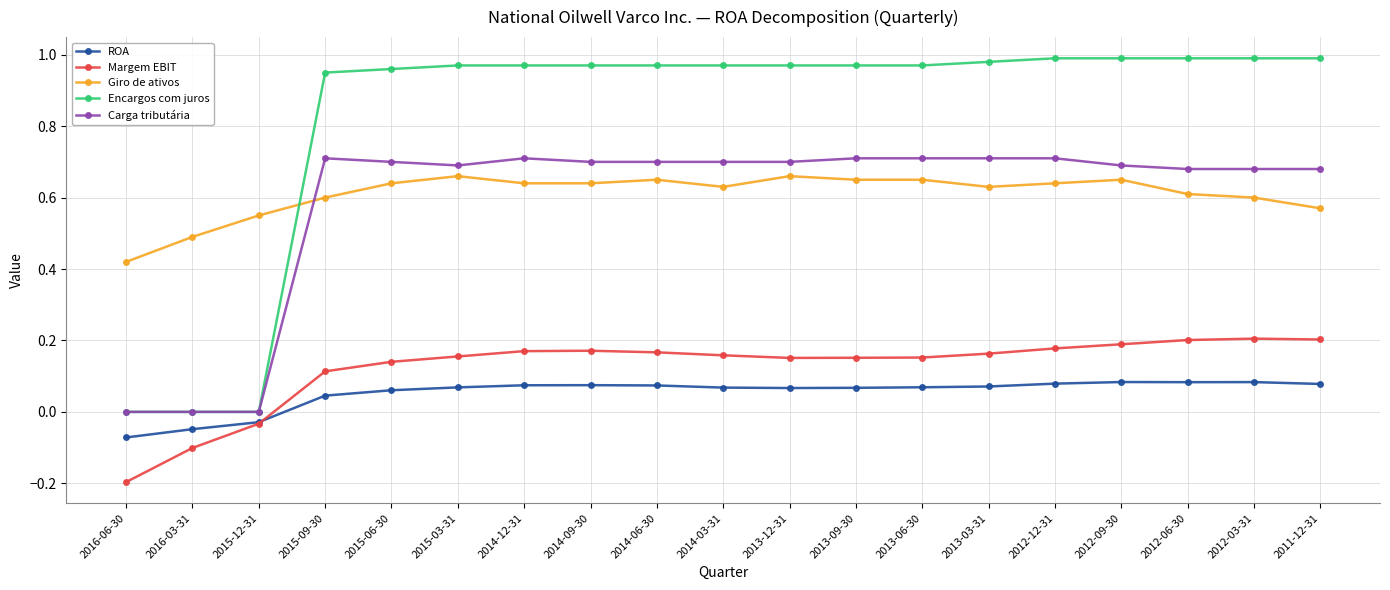

What is the label of the 16th point from the right?

2015-09-30